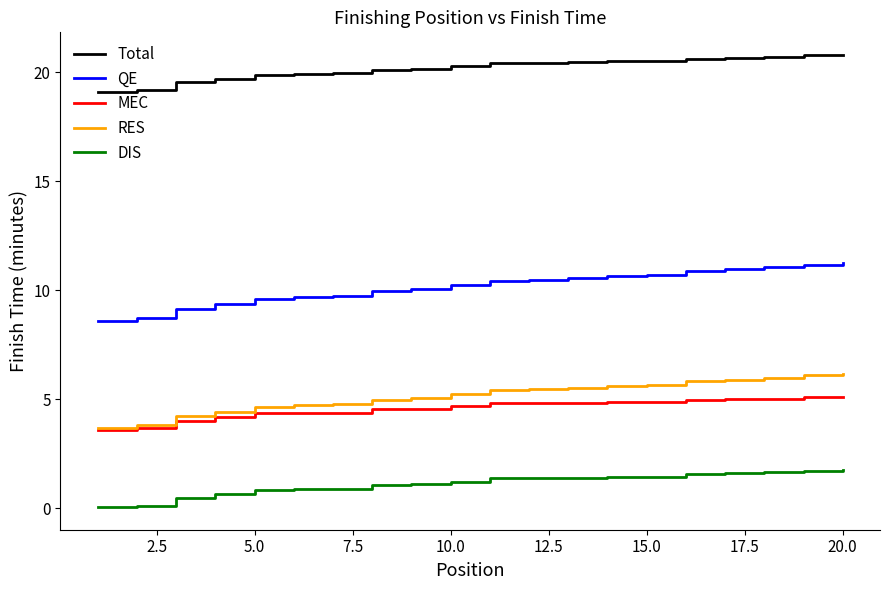

True or false: DIS and Total cross at least once.

False